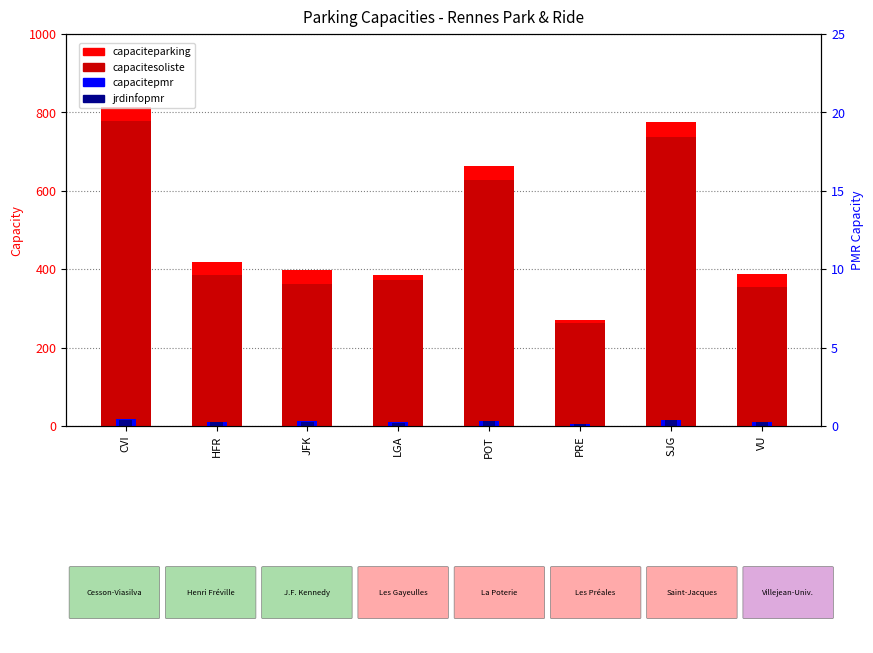

What is the value of the capacitesoliste bar at the 2nd from the left?

386